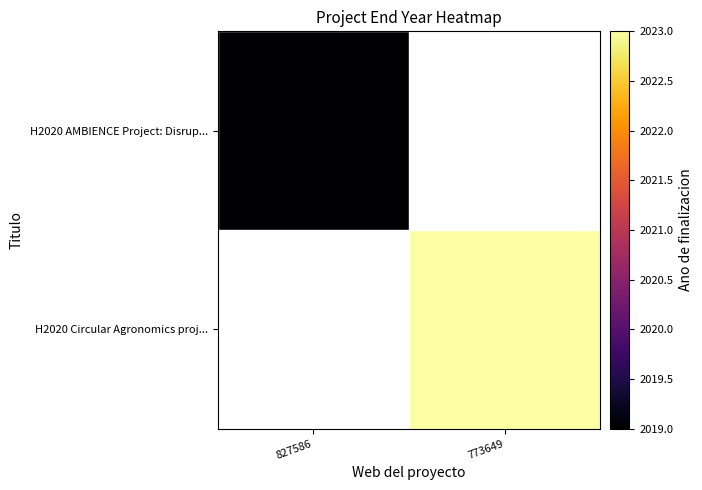

Rank the series by their maximum value, from lowest to highest.

H2020 AMBIENCE Project: Disrup..., H2020 Circular Agronomics proj...